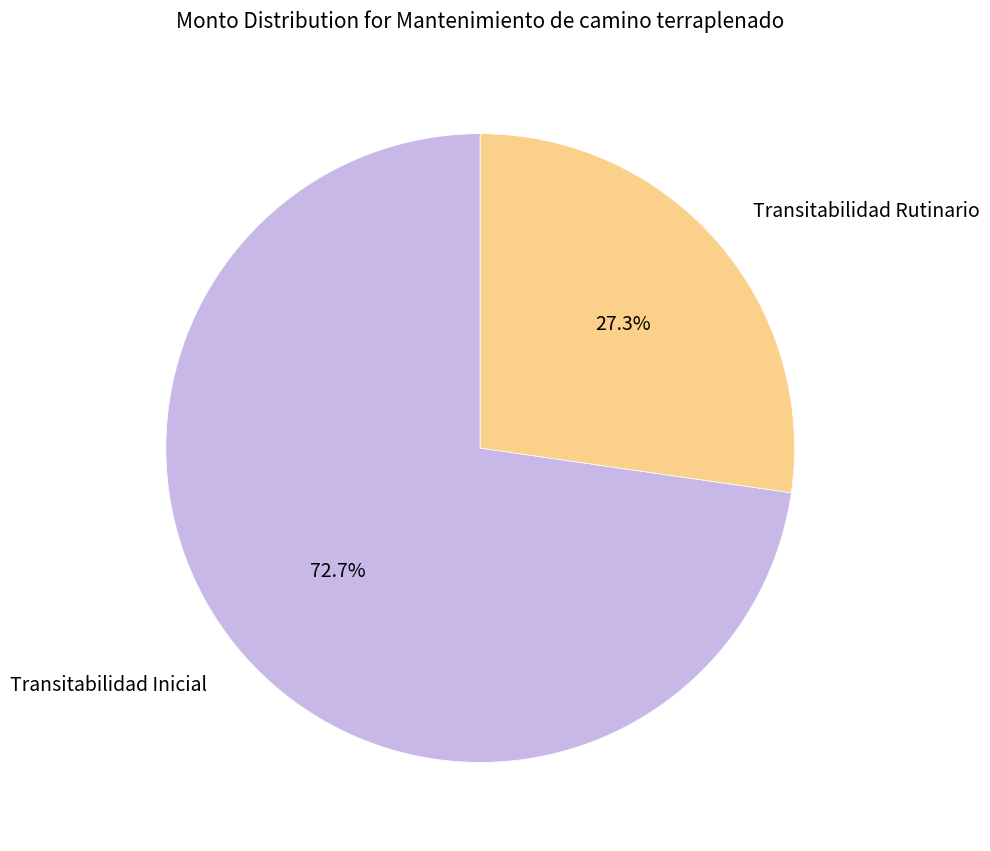

Which slice represents more than half of the pie?

Transitabilidad Inicial